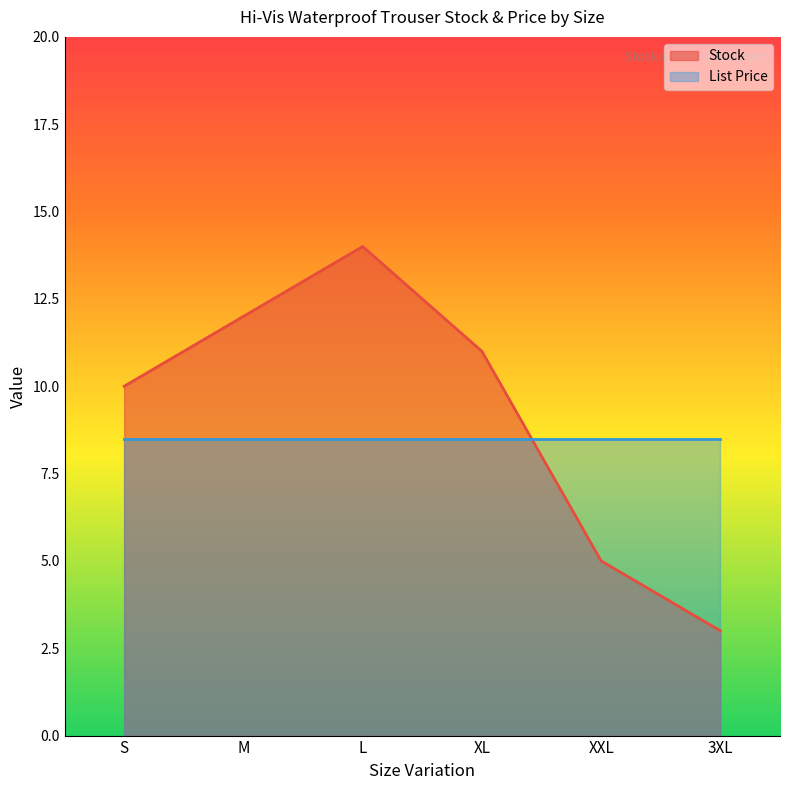

Does the chart display data point markers on the line(s)?

No